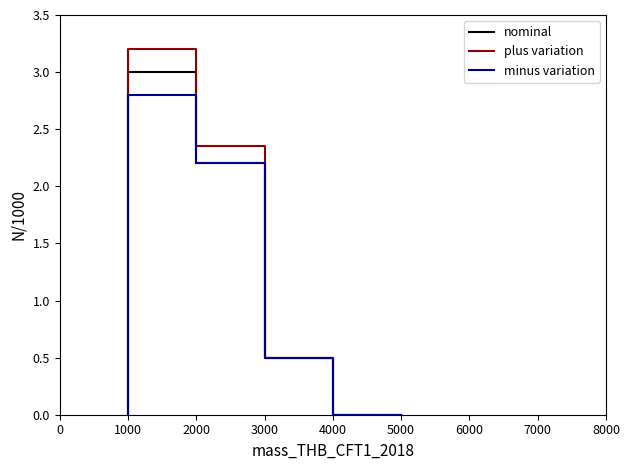

True or false: minus variation has more than 1 points higher than both neighbors.

False